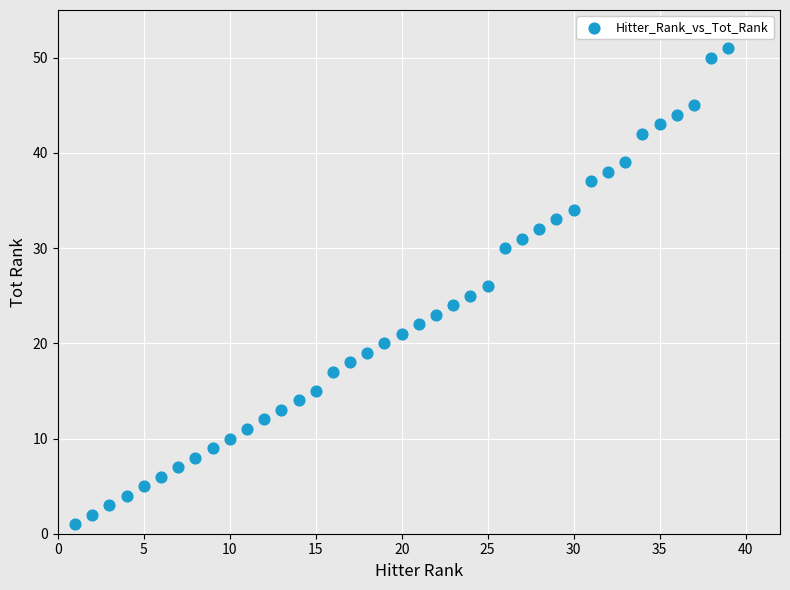

What is the range of X values (max minus min)?

38